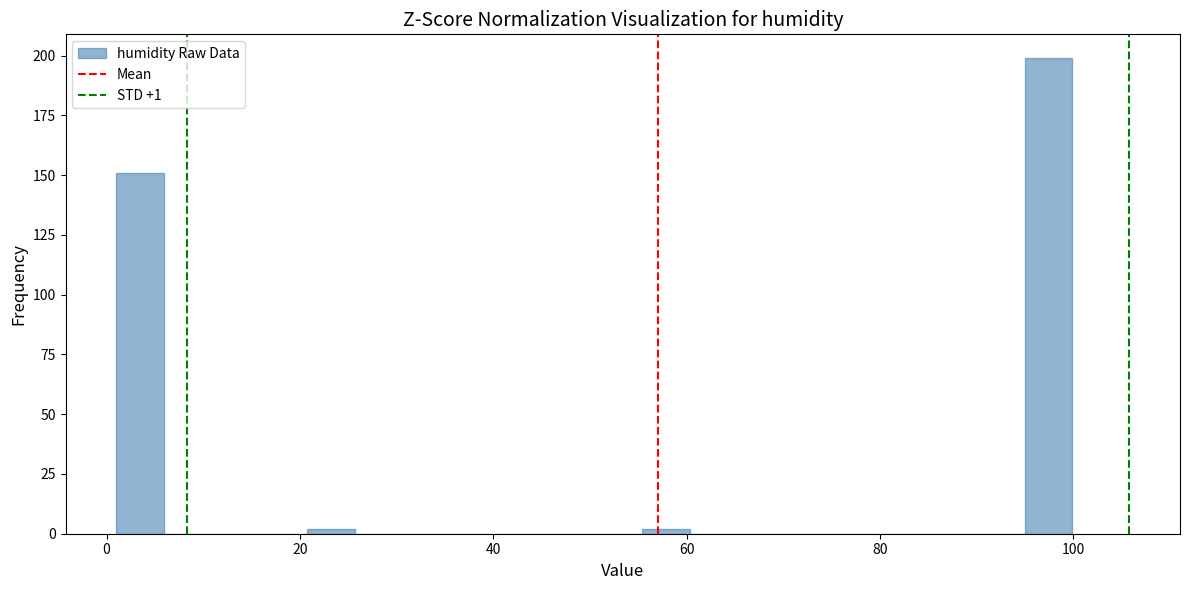

Around what value on the x-axis is the tallest bar? Give the approximate position of its centre, as read against the axis.

98